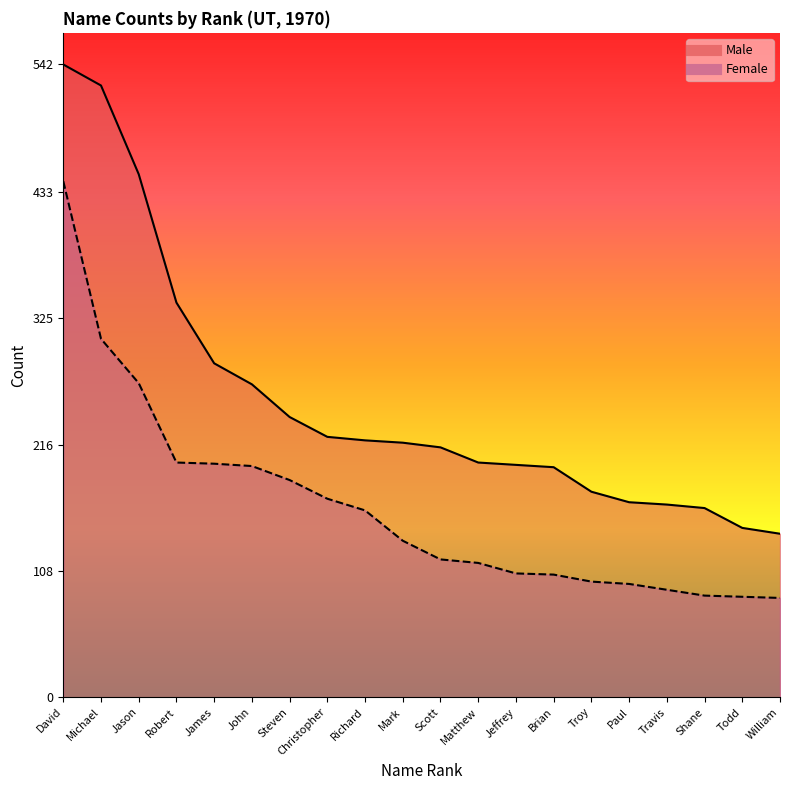

Which series has the largest range (max minus min)?

Male